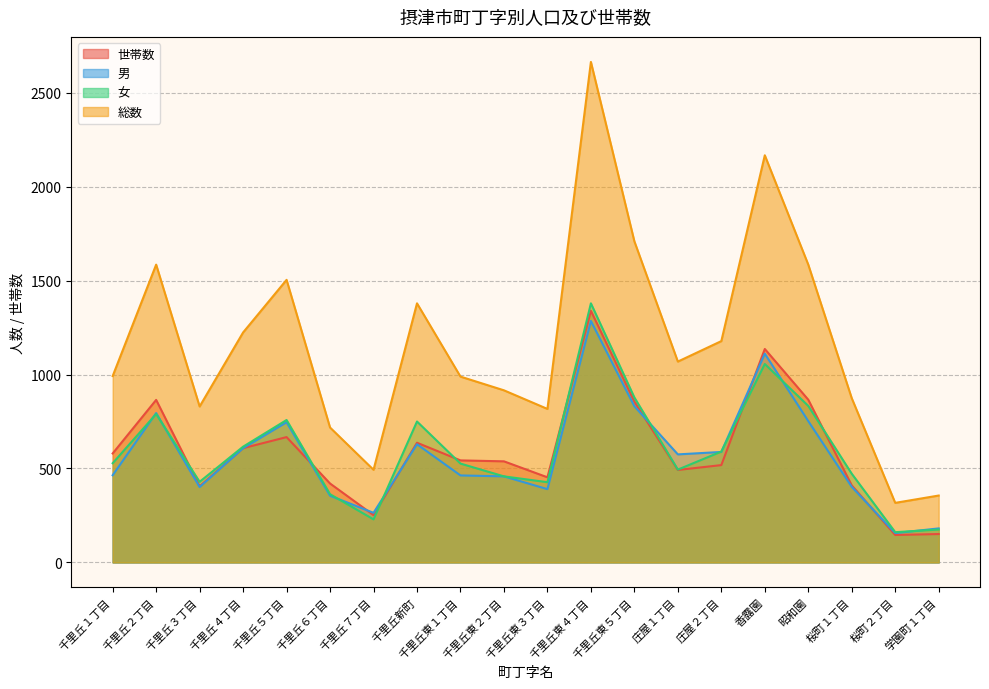

Where is the first local minimum for 総数?

千里丘３丁目